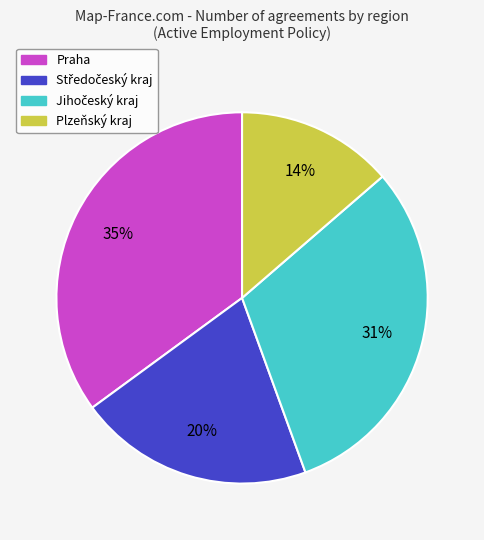

Is it true that Plzeňský kraj is 23% of the pie?

False